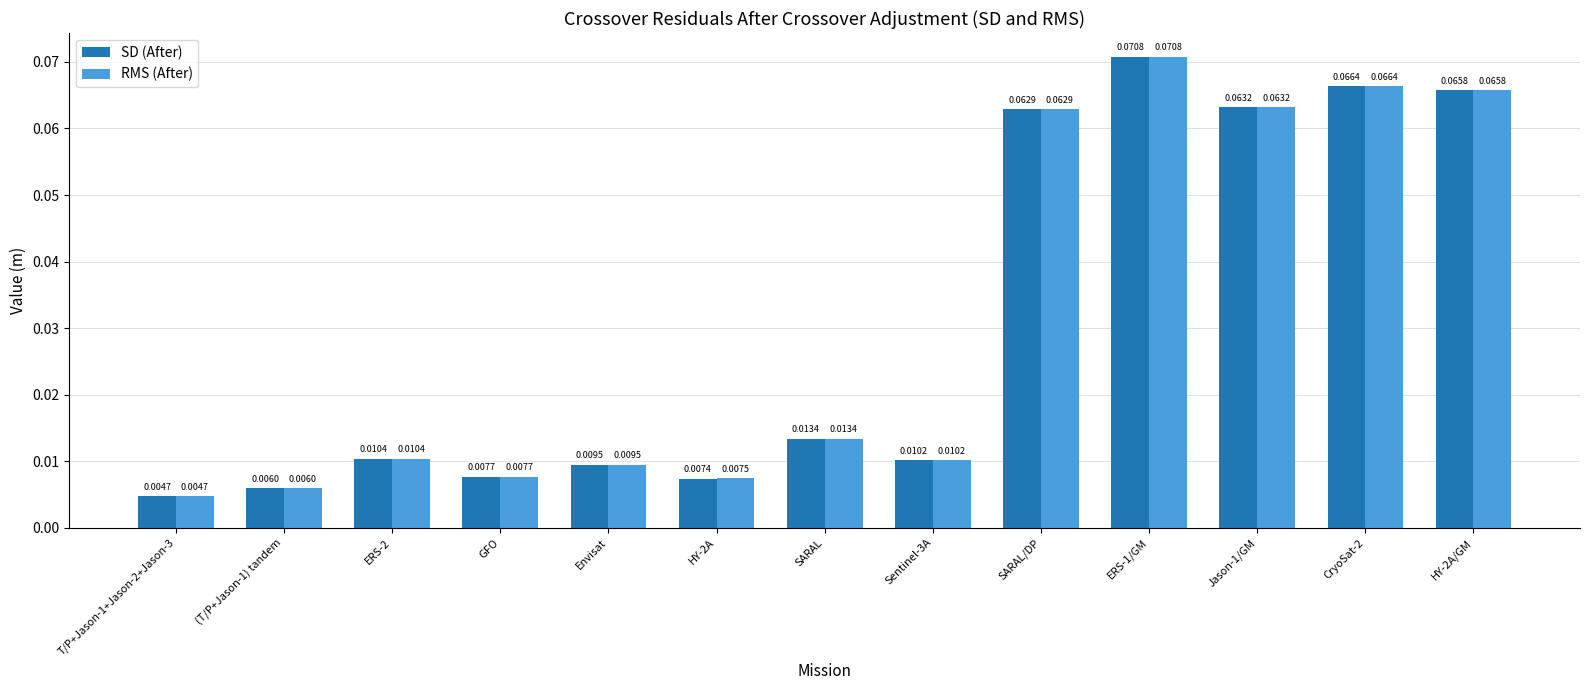

Which label corresponds to the largest value in the chart?

ERS-1/GM